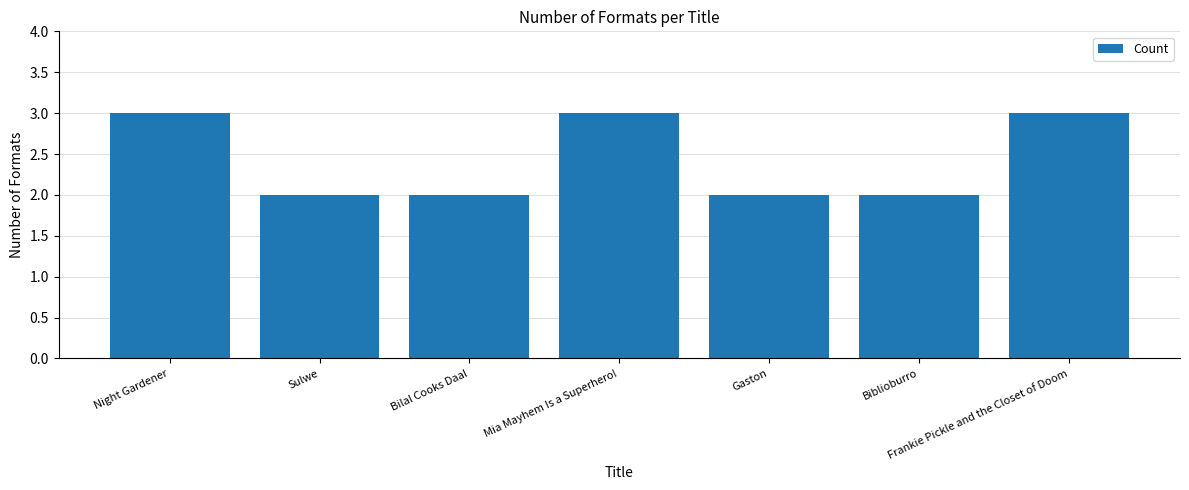

What is the label of the 3rd bar from the right?

Gaston